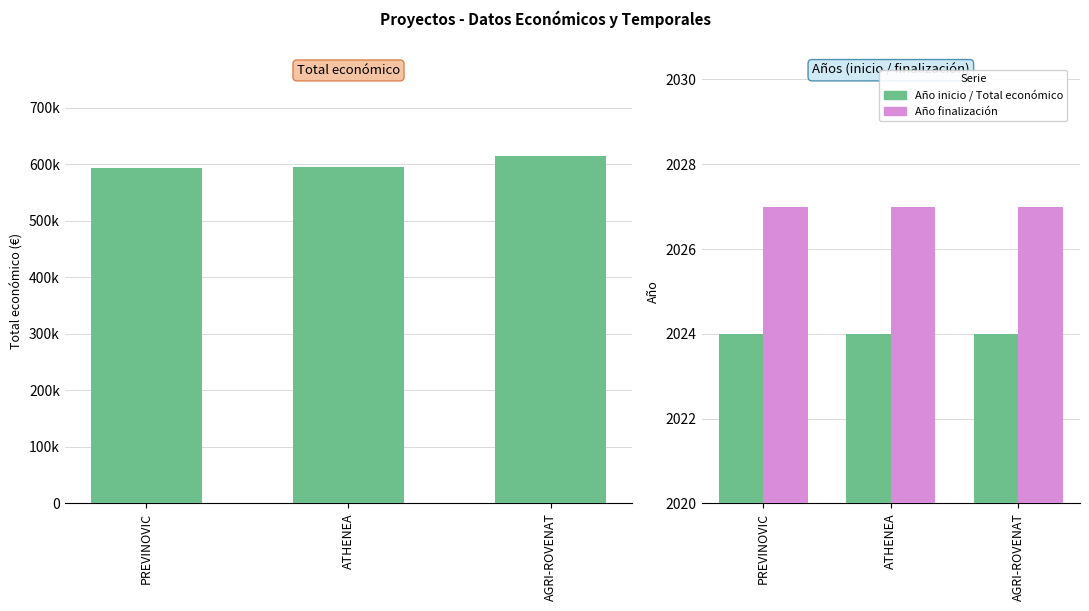

Are the bars horizontal?

No